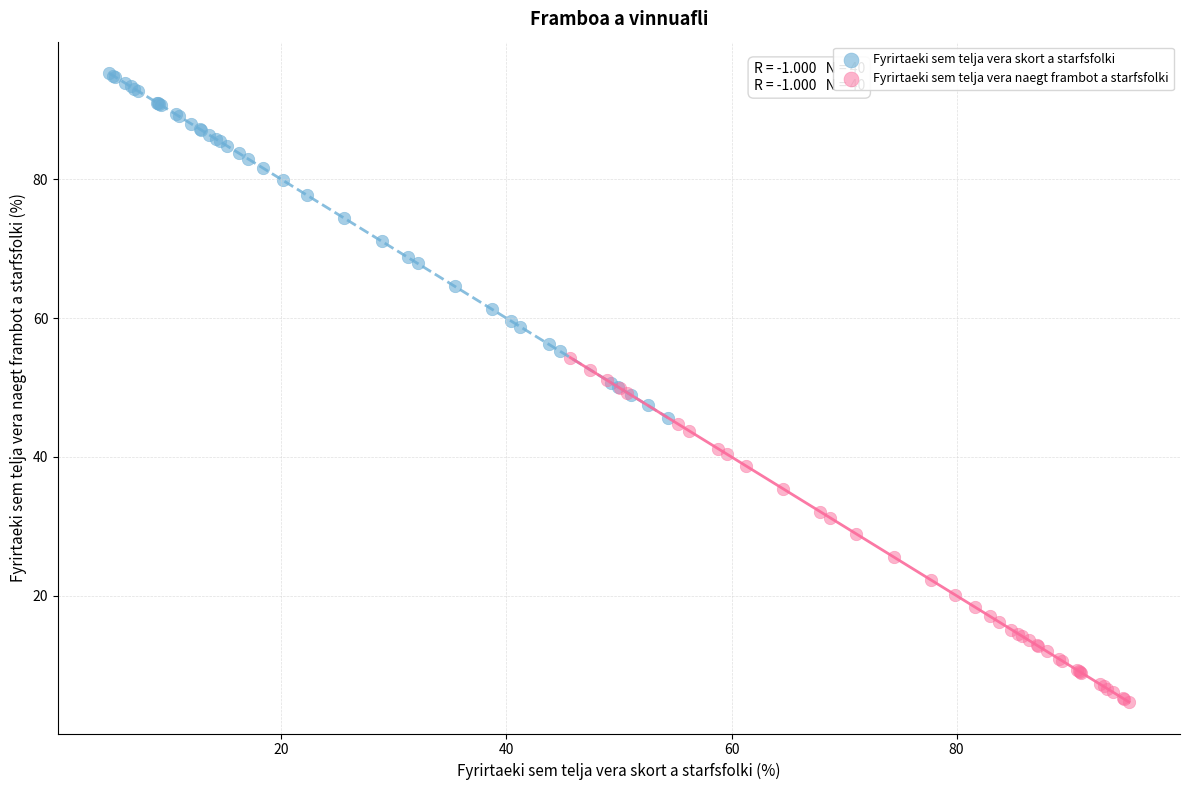

What are all the series names shown in the legend?

Fyrirtaeki sem telja vera skort a starfsfolki, Fyrirtaeki sem telja vera naegt frambot a starfsfolki